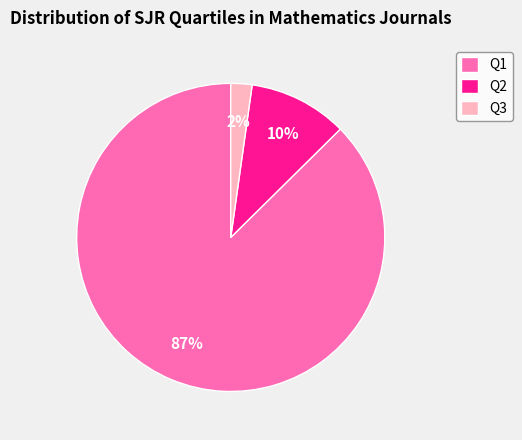

Do Q1 and Q2 together represent more than half of the pie?

Yes